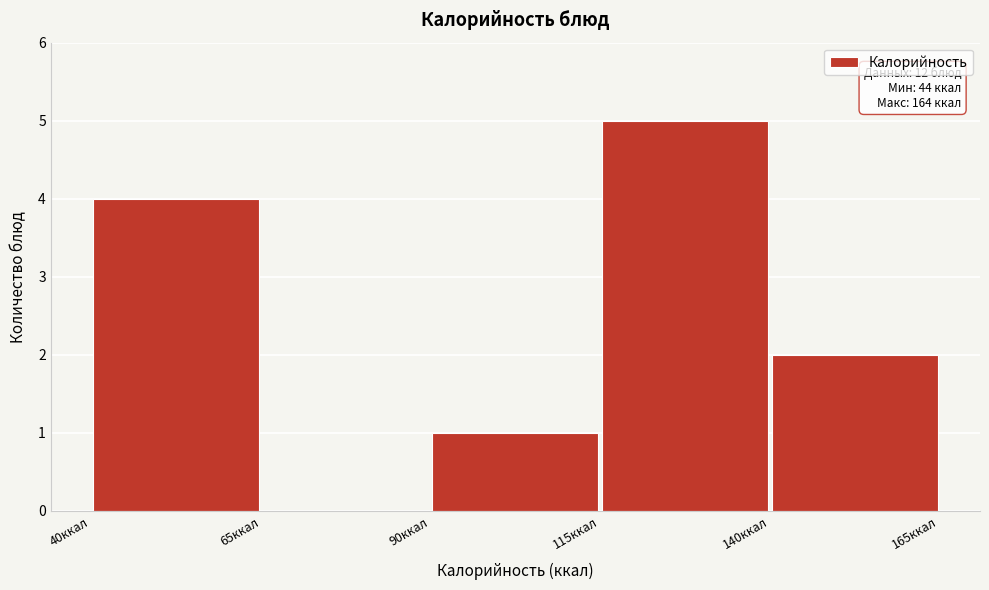

Over which range of the x-axis is the bar tallest?

115 to 140